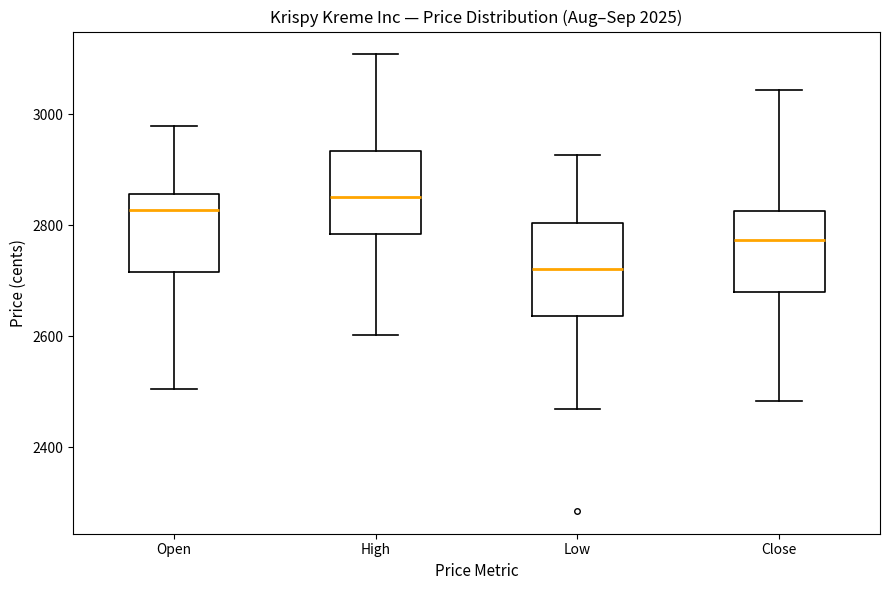

Reading left to right, transcribe this box plot: for each box, give where its median line is, the range the box spans, and where its two whiskers end, as read against the y-axis. The values are not printed on the chart, so give them approximately, as read against the axis.

Open: median 2820, box 2720 to 2860, whiskers 2500 to 2980
High: median 2860, box 2780 to 2940, whiskers 2600 to 3100
Low: median 2720, box 2640 to 2800, whiskers 2460 to 2920
Close: median 2780, box 2680 to 2820, whiskers 2480 to 3040